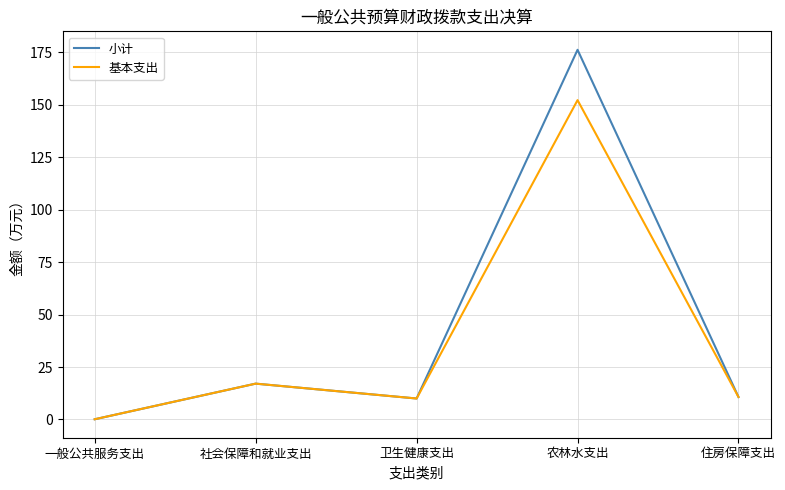

Where does the 小计 series first go above 10?

社会保障和就业支出